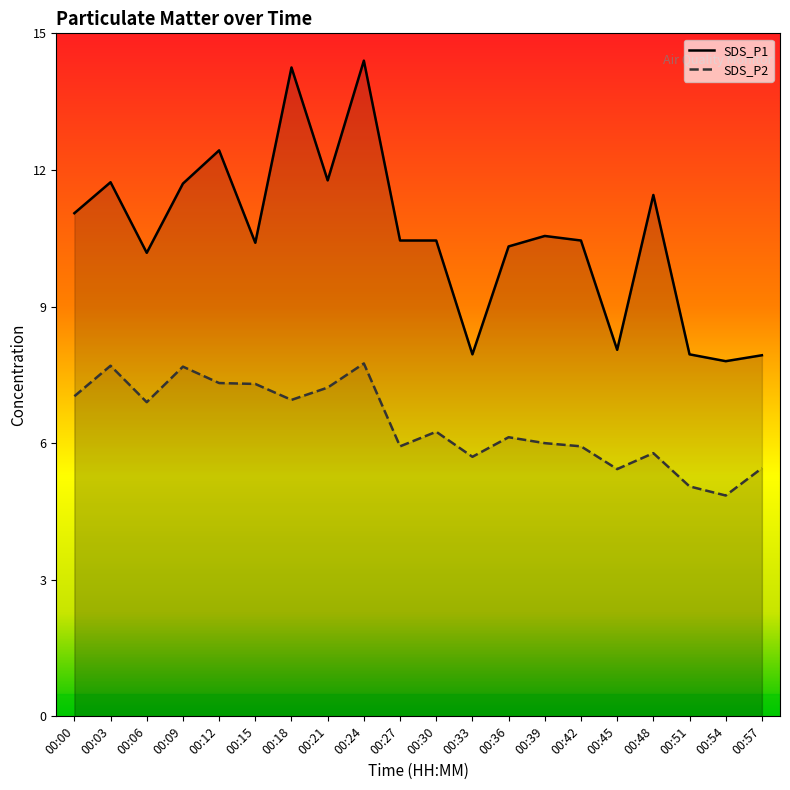

What is the difference between the highest and lowest values at 00:39?

4.6